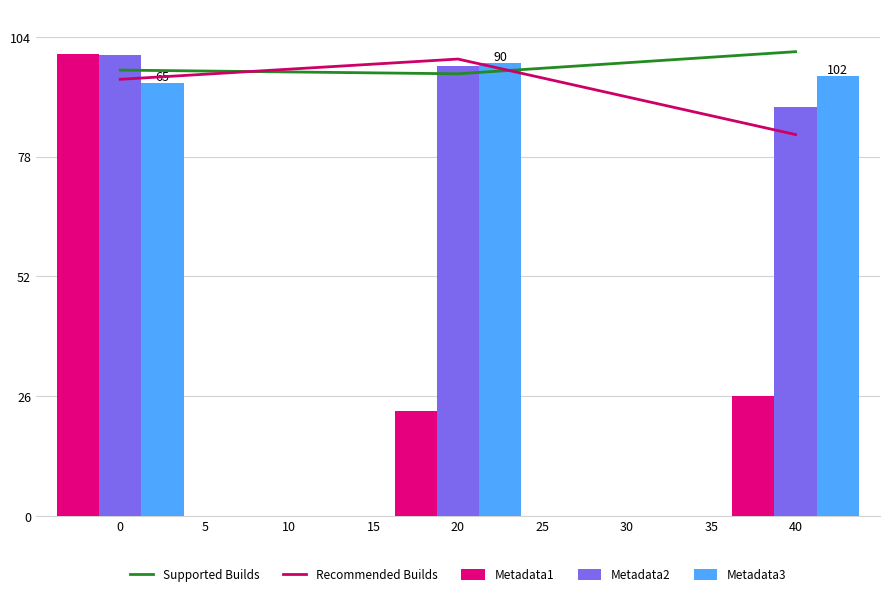

Count the number of data series in this chart.

5